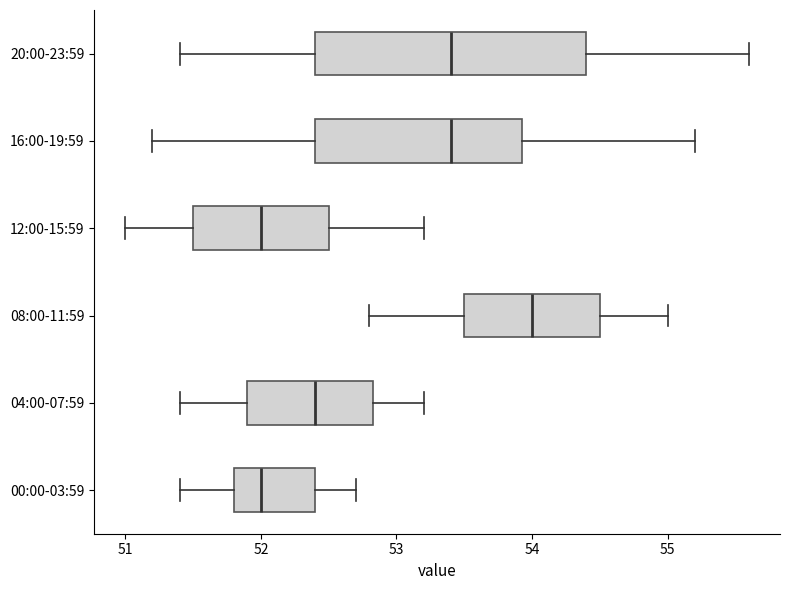

Reading bottom to top, read every box against the x-axis: the position of its median line, the range the box covers, and the ends of its whiskers. The values are not printed on the chart, so give them approximately, as read against the axis.

00:00-03:59: median 52.0, box 51.8 to 52.4, whiskers 51.4 to 52.7
04:00-07:59: median 52.4, box 51.9 to 52.8, whiskers 51.4 to 53.2
08:00-11:59: median 54.0, box 53.5 to 54.5, whiskers 52.8 to 55.0
12:00-15:59: median 52.0, box 51.5 to 52.5, whiskers 51.0 to 53.2
16:00-19:59: median 53.4, box 52.4 to 53.9, whiskers 51.2 to 55.2
20:00-23:59: median 53.4, box 52.4 to 54.4, whiskers 51.4 to 55.6